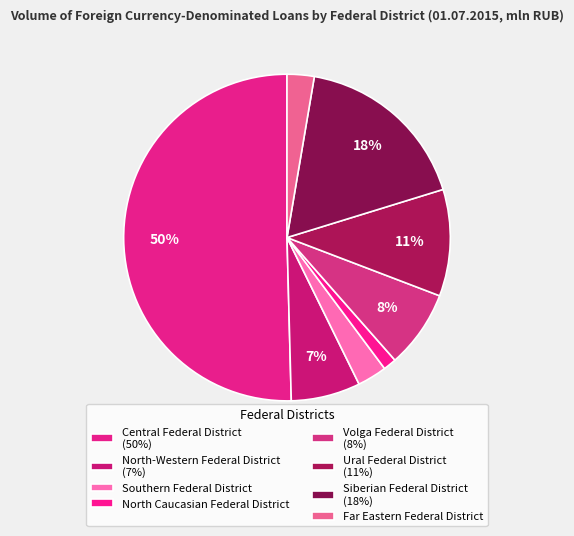

Count the number of slices in the pie.

8